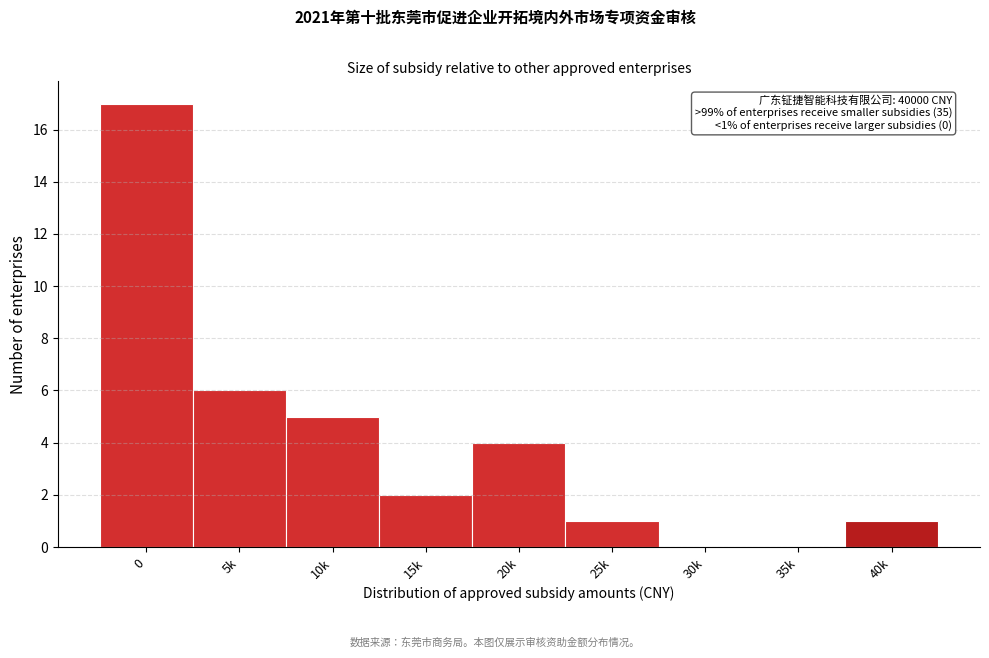

Reading right to left, transcribe all the data shown in this chart.

40k=1	35k=0	30k=0	25k=1	20k=4	15k=2	10k=5	5k=6	0=17